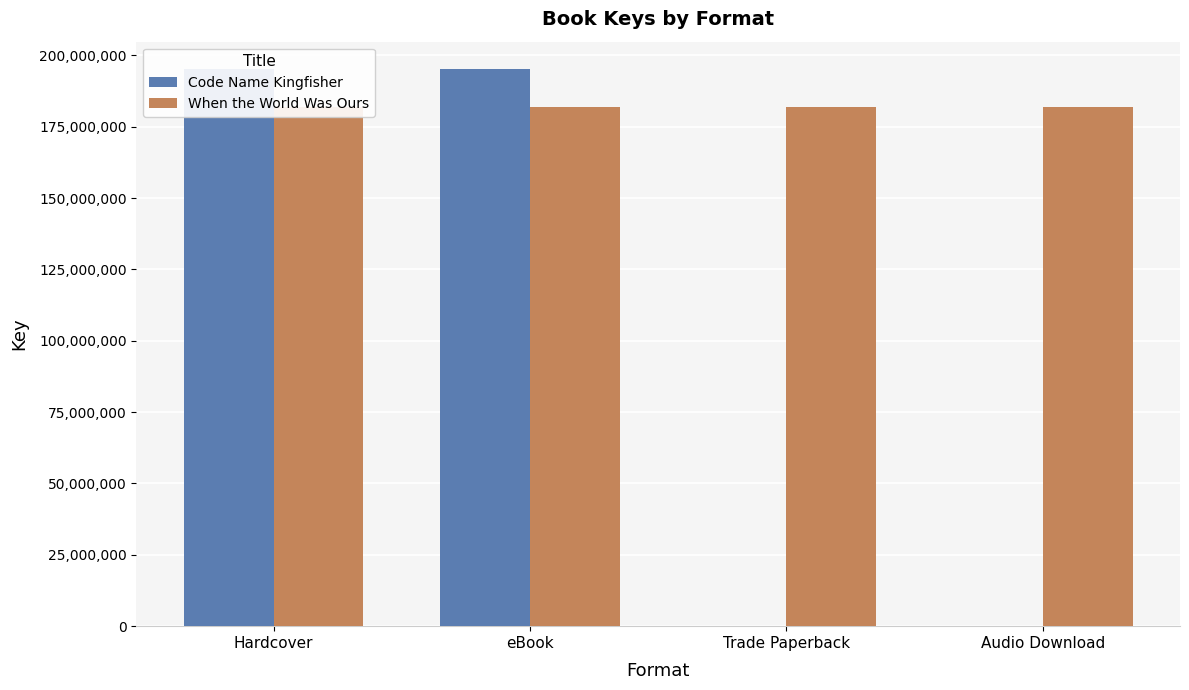

What is the sum of the Code Name Kingfisher values at Hardcover and Audio Download?

195040054